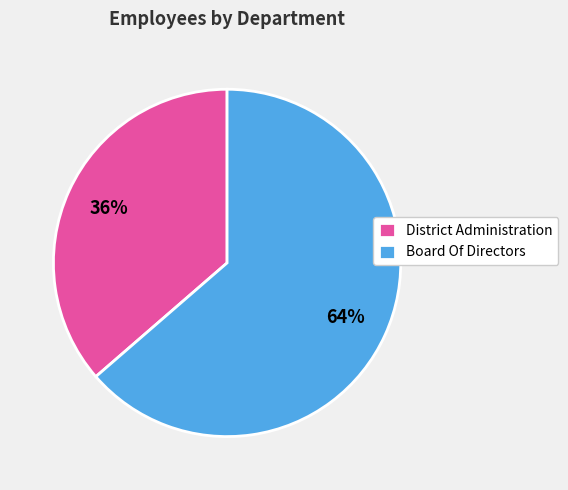

To the nearest percent, what is the average slice percentage?

50%